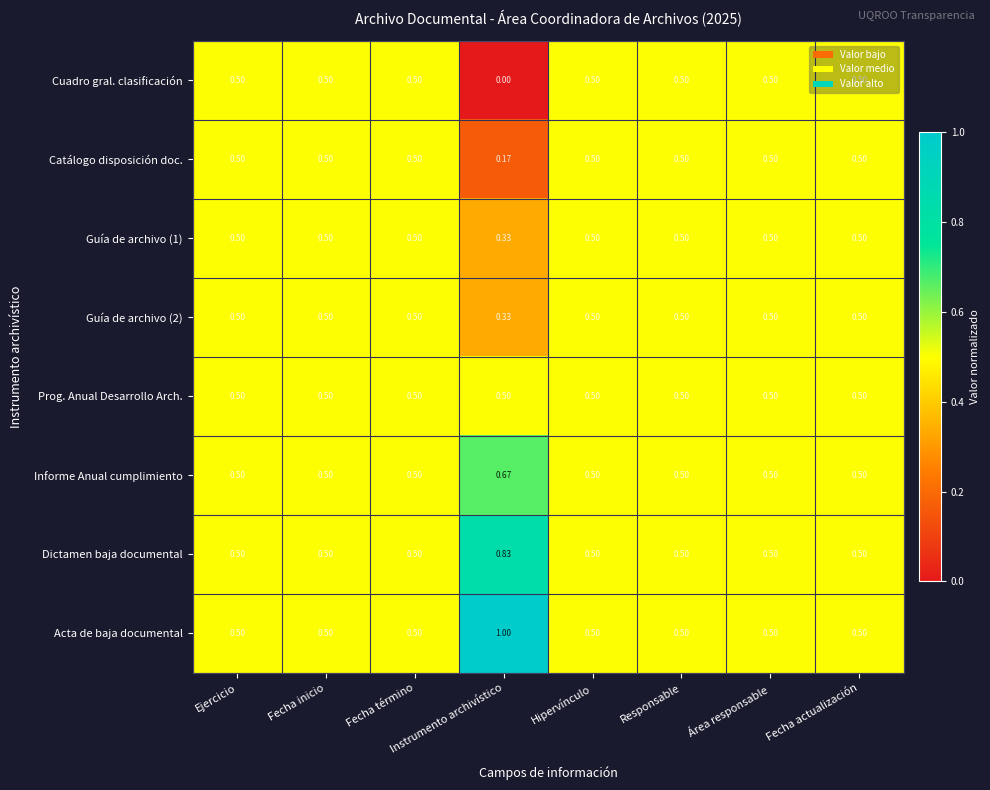

Where is Guía de archivo (1) nearest to the value 0?

Instrumento archivístico